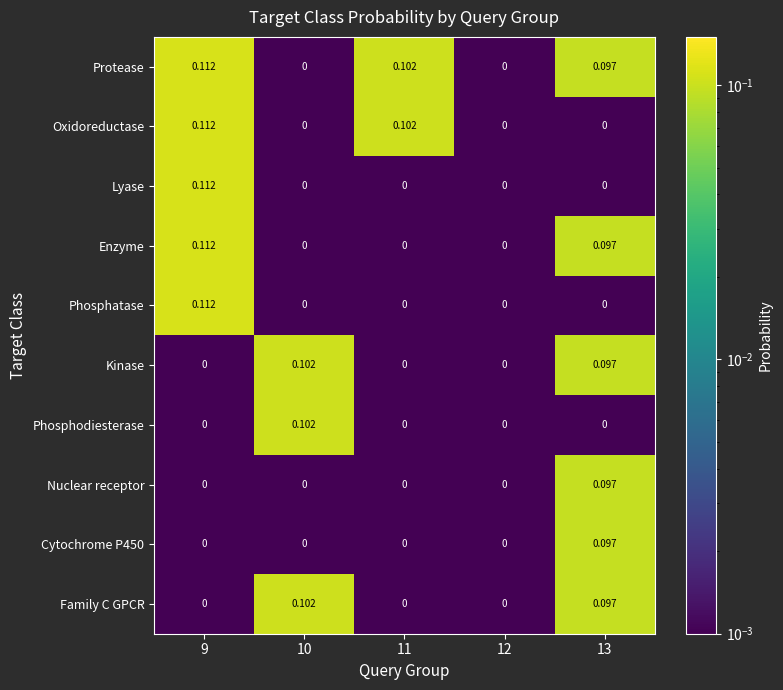

Between 10 and 13, which series saw the biggest shift?

Phosphodiesterase